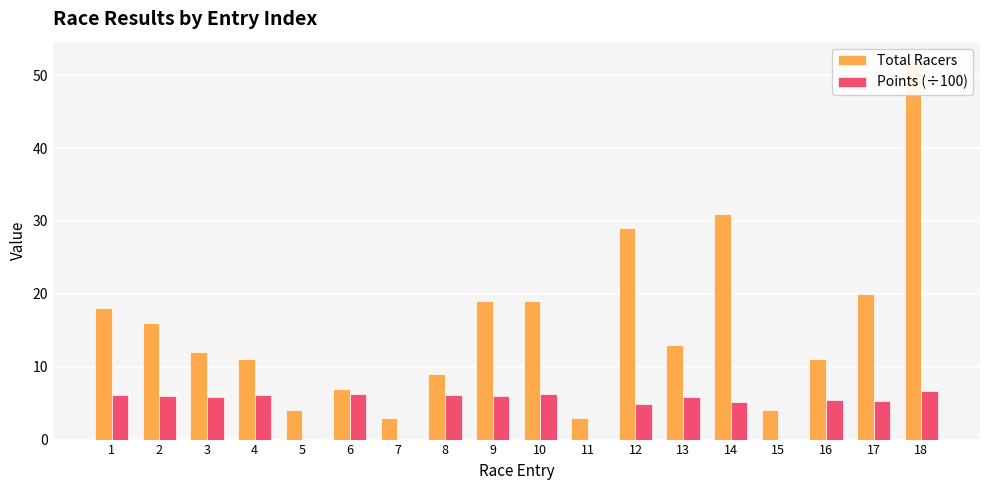

The value of Total Racers at 17 is 10.6. True or false?

False